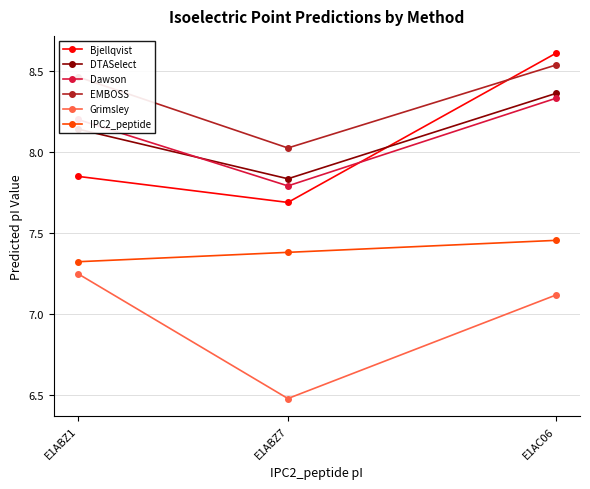

What is the difference between the maximum and second lowest values in the Dawson series?

0.1